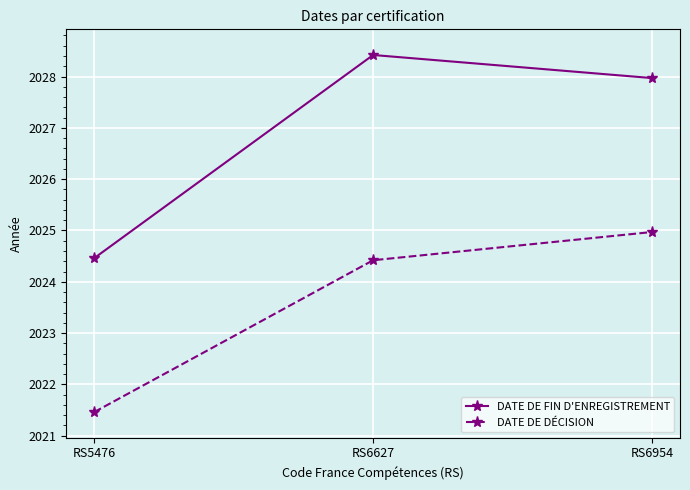

Which series has the widest spread of values?

DATE DE FIN D'ENREGISTREMENT